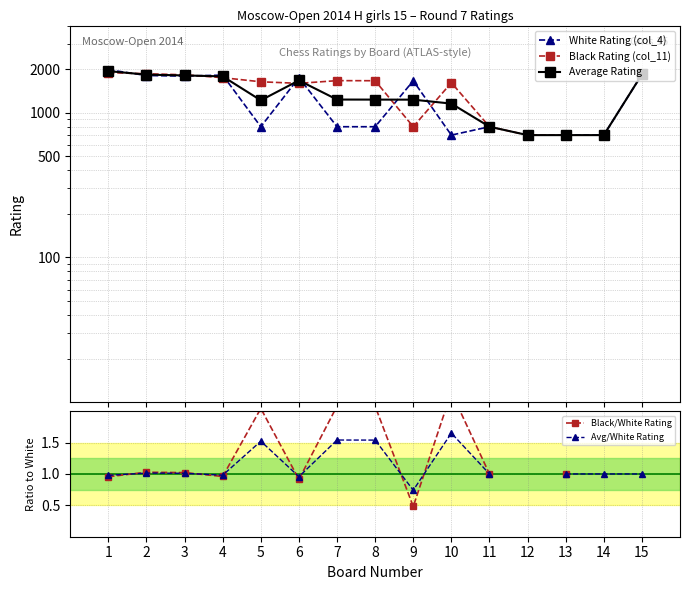

At which category does Black Rating (col_11) reach its first local peak?

7